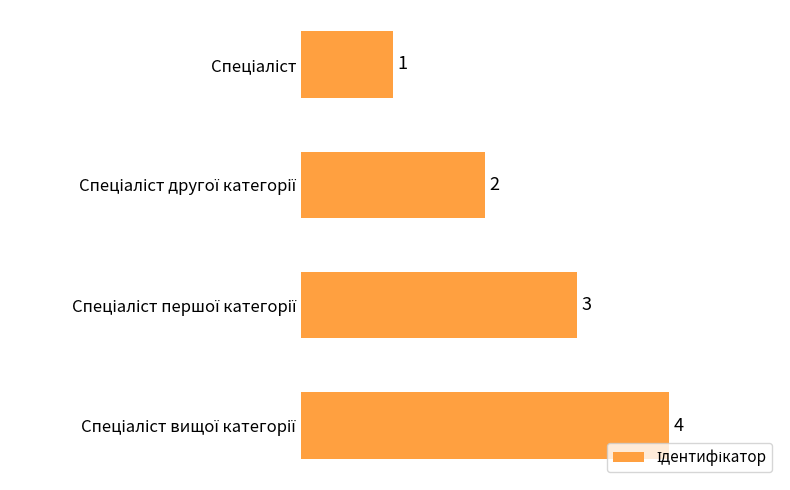

What is the value of the 2nd bar from the top?

2